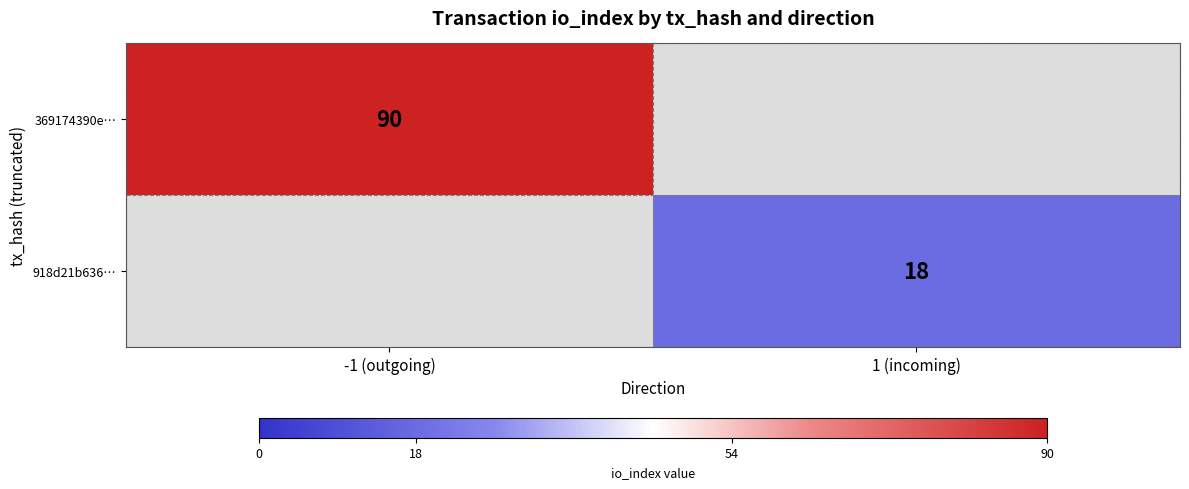

The value of 918d21b636… at 1 (incoming) is 6.0. True or false?

False